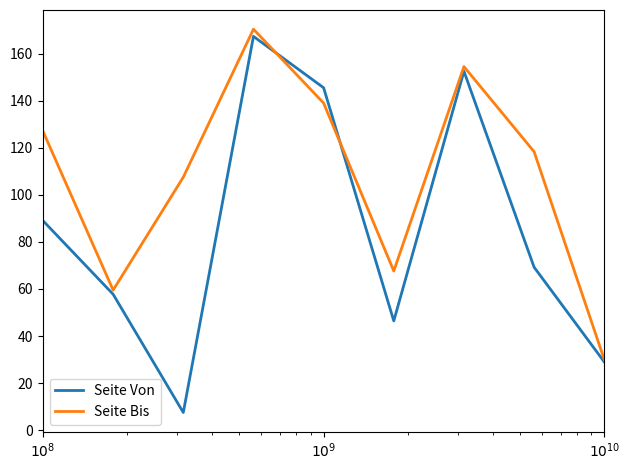

Count the number of data series in this chart.

2